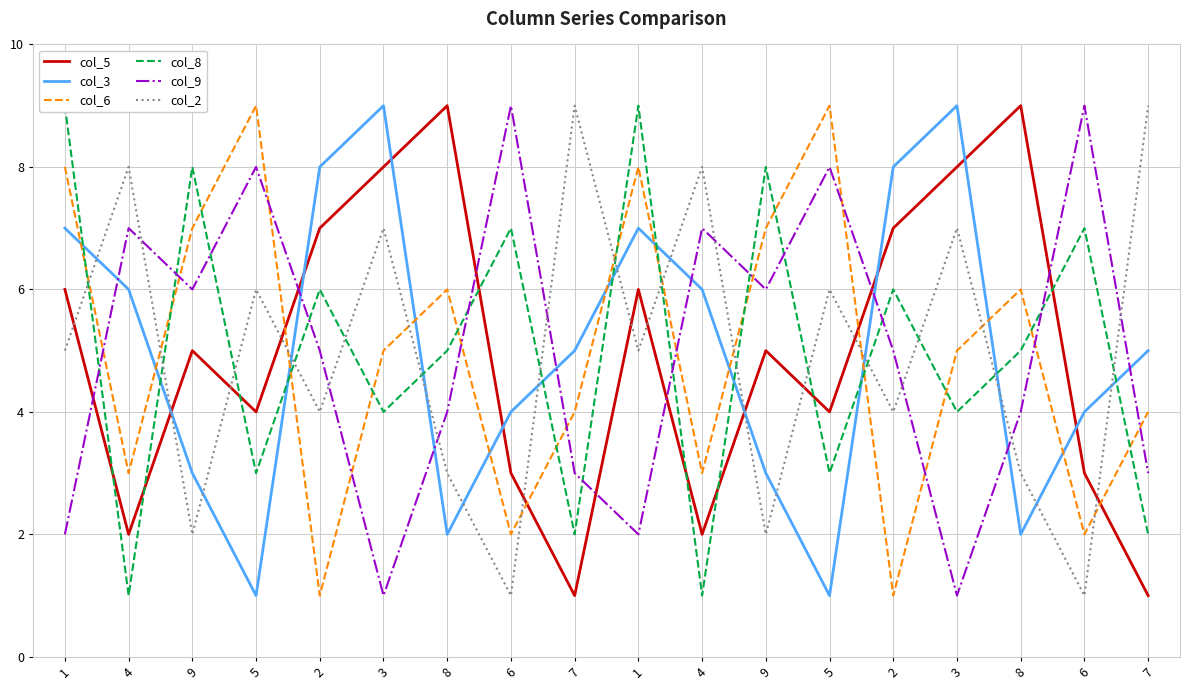

What are all the series names shown in the legend?

col_5, col_3, col_6, col_8, col_9, col_2